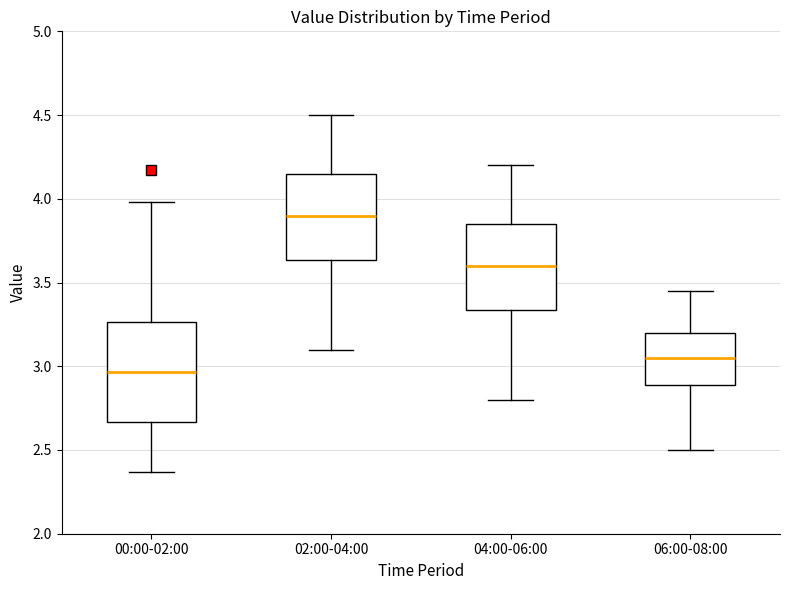

Which box is the tallest, from its lower edge to its upper edge?

00:00-02:00